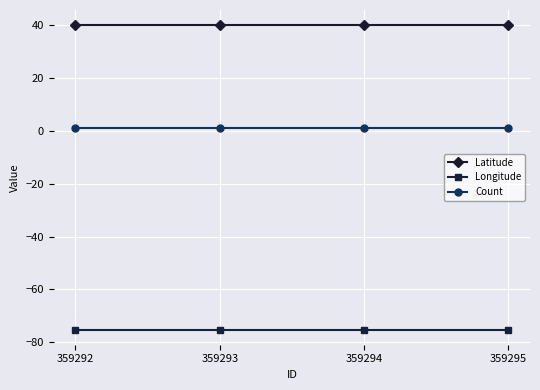

The value of Longitude at 359295 is -31.3. True or false?

False